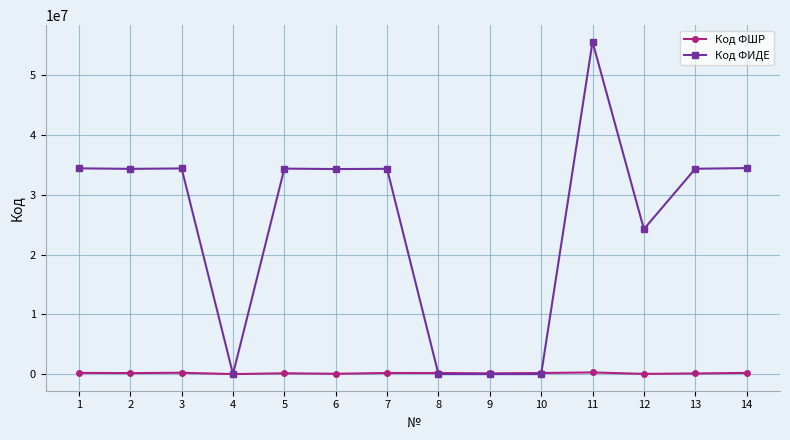

What is the difference between the maximum and minimum values in the Код ФШР series?

281968